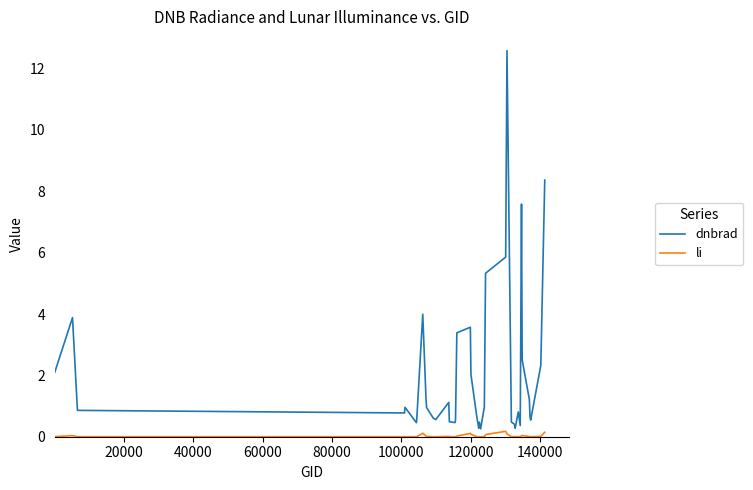

List the series in order of their overall mean, highest first.

dnbrad, li